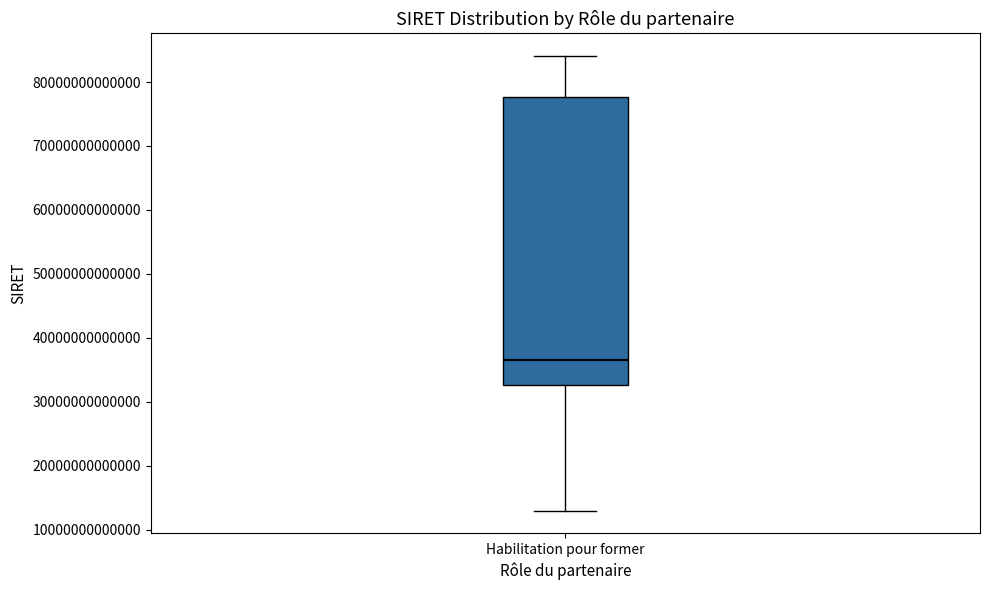

Transcribe this box plot: give where the median line is, the range the box spans, and where the two whiskers end, as read against the y-axis. The values are not printed on the chart, so give them approximately, as read against the axis.

median 36000000000000, box 33000000000000 to 78000000000000, whiskers 13000000000000 to 84000000000000